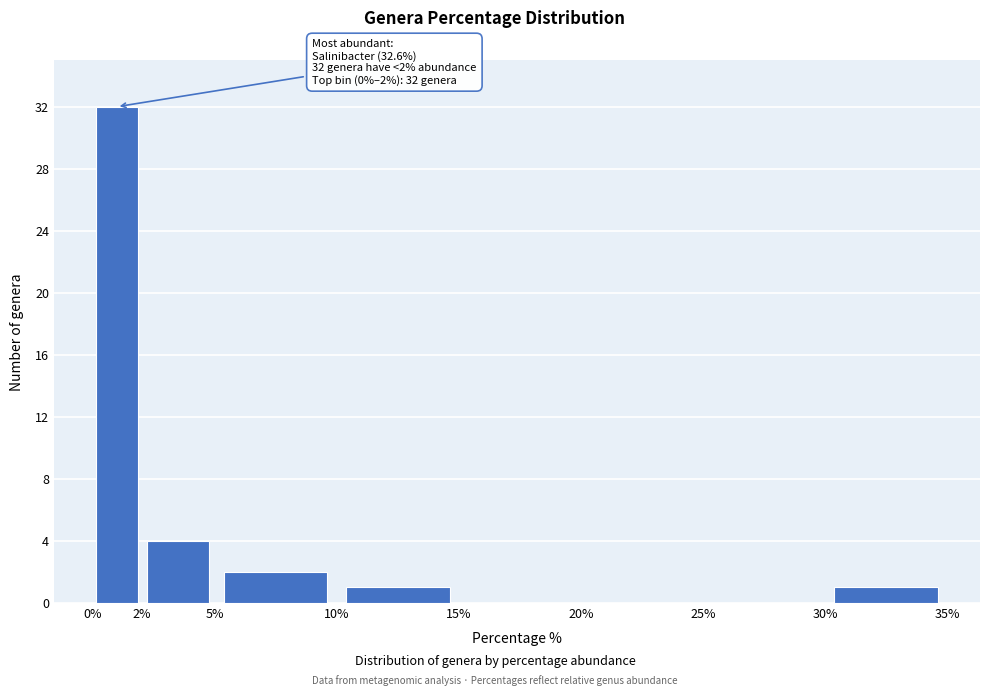

Which range on the x-axis has the tallest bar?

0% to 2%